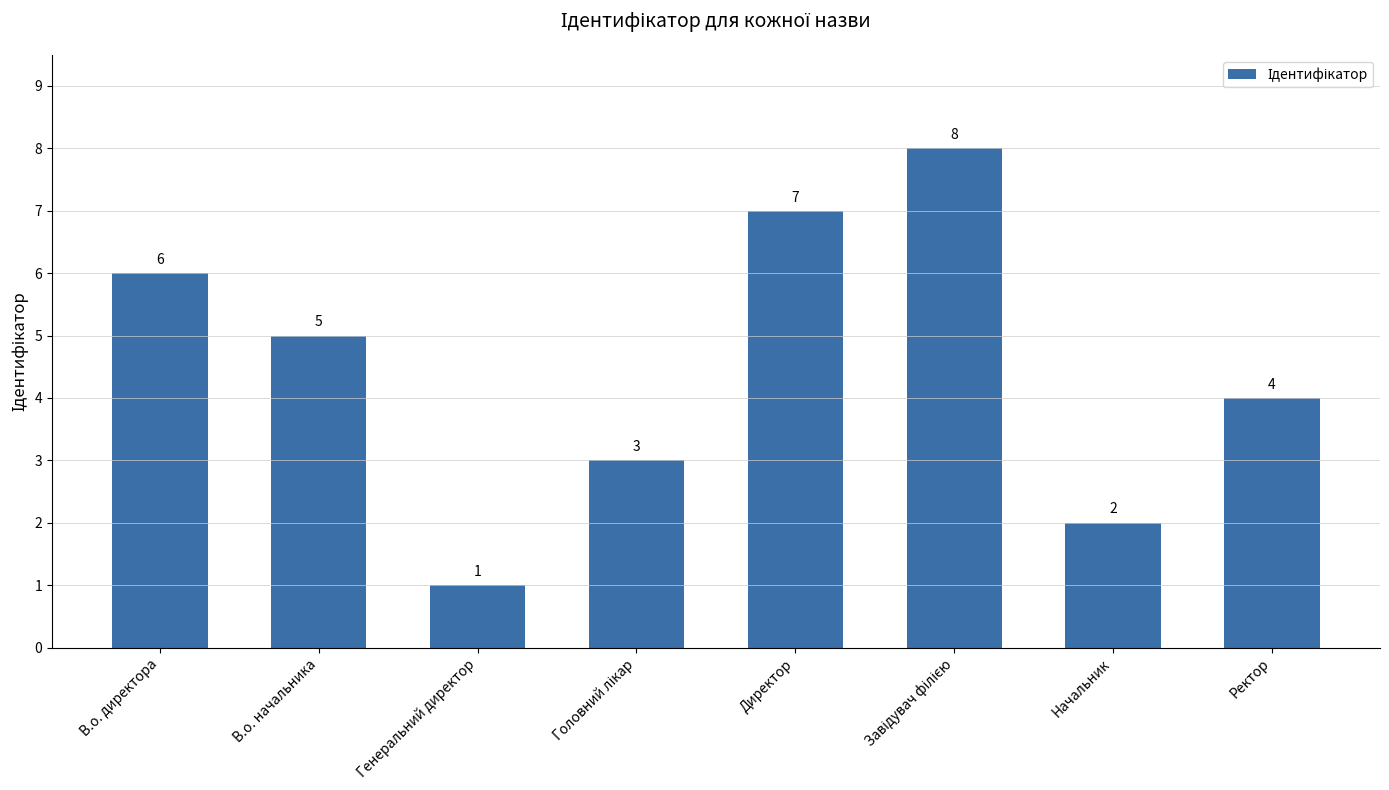

What is the value of the 7th bar from the left?

2